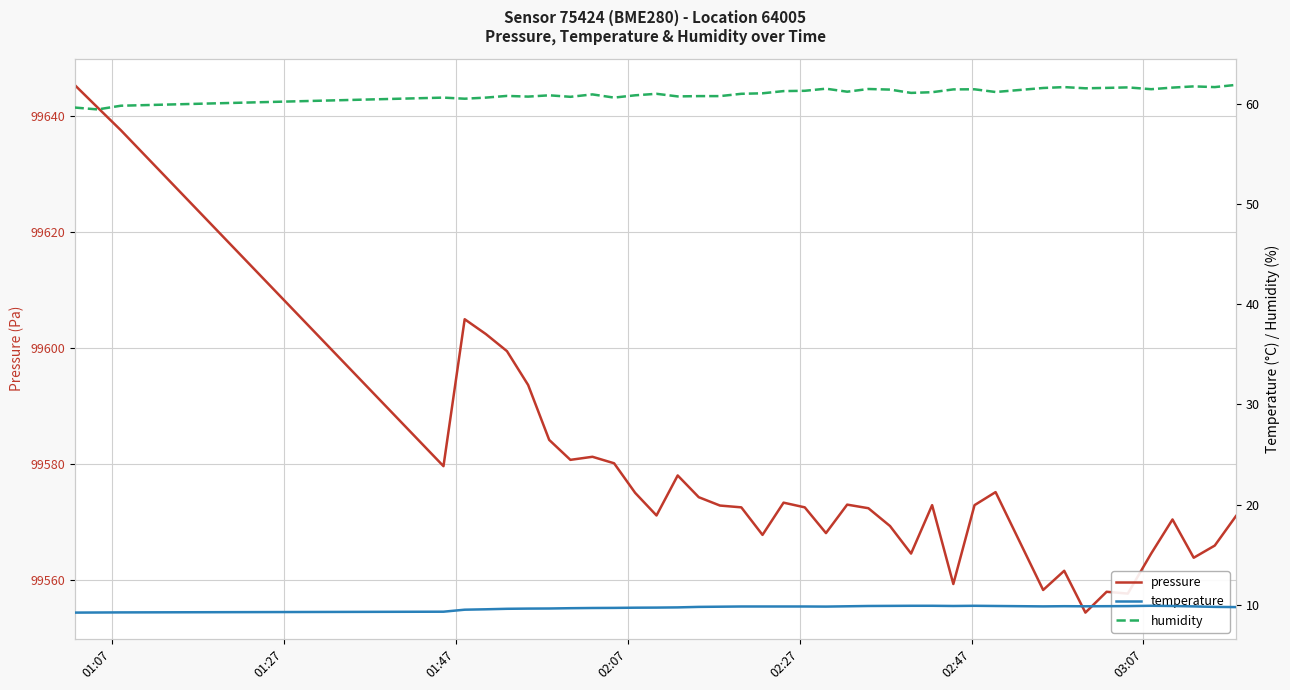

What is the difference between the maximum and minimum values in the pressure series?

91.0